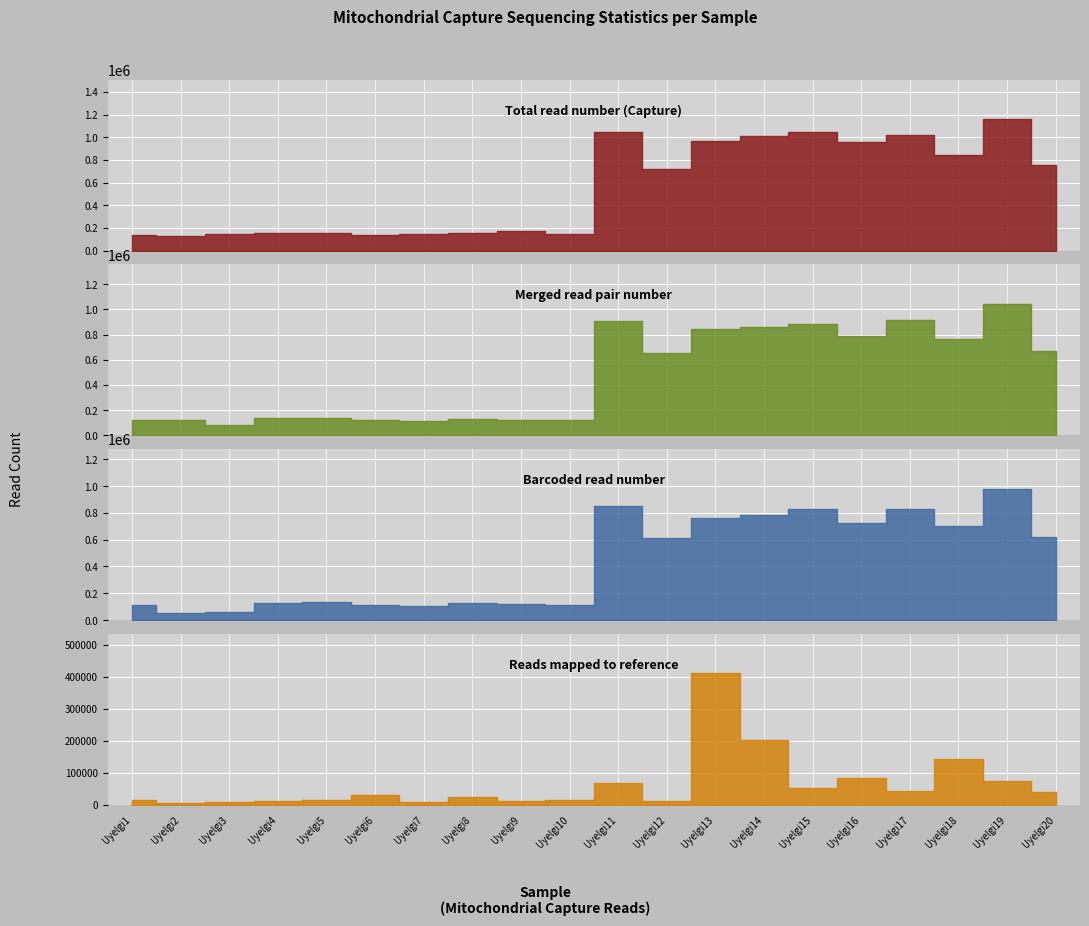

What are all the series names shown in the legend?

Total read number (Capture), Merged read pair number, Barcoded read number, Reads mapped to reference